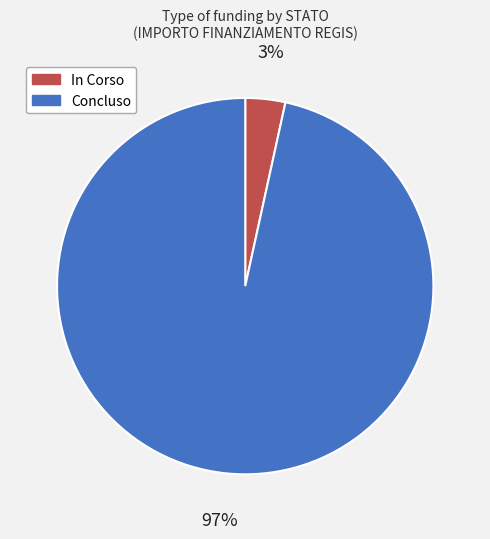

The In Corso slice represents 14% of the pie. True or false?

False